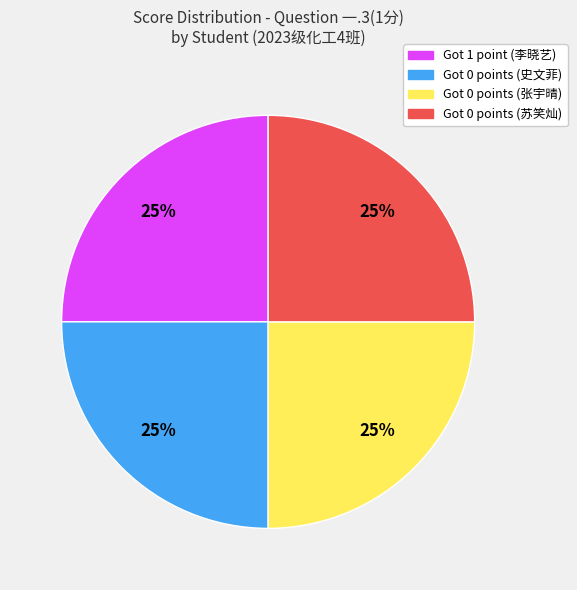

Is there a majority slice in this chart?

No